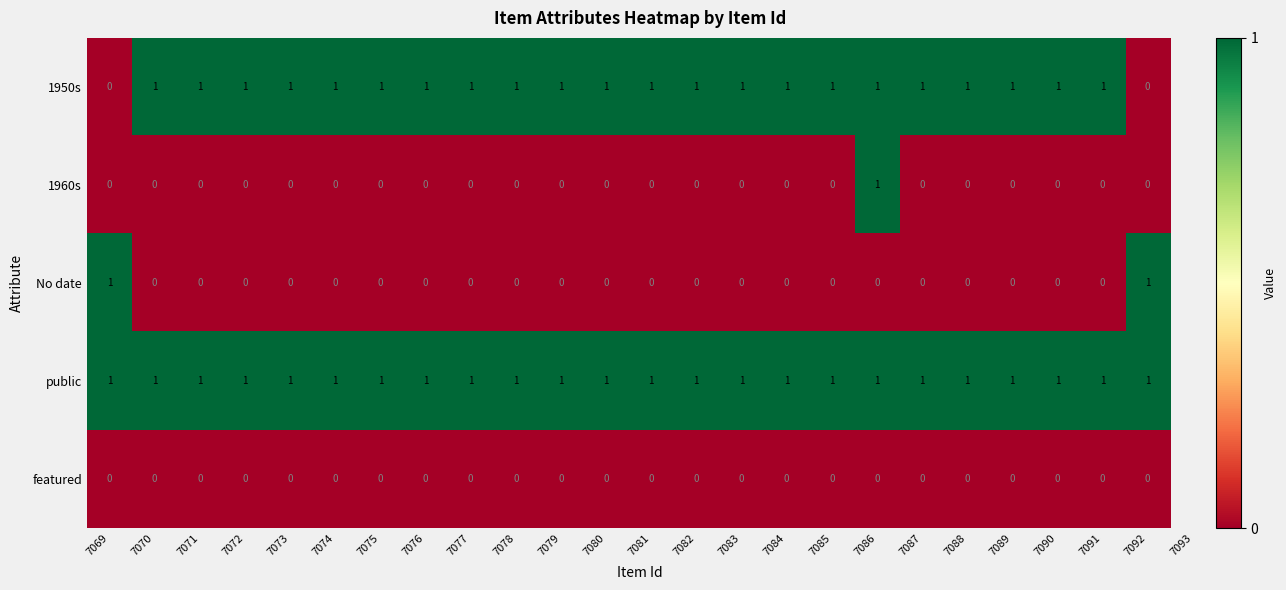

At which category is the sum across all series the highest?

7086